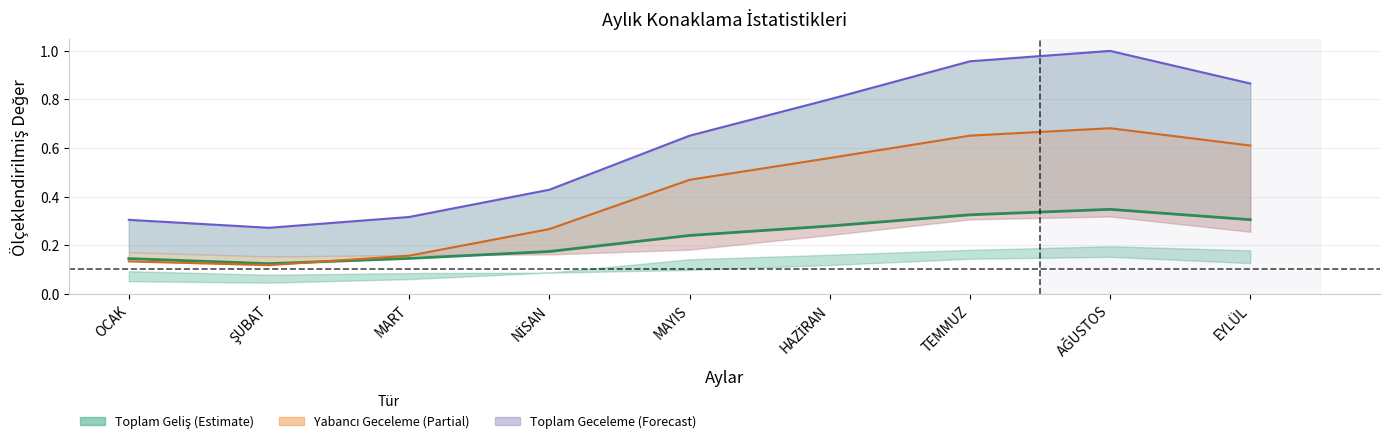

Count the YABANCI GELİŞ values in the range 0 to 1.

9